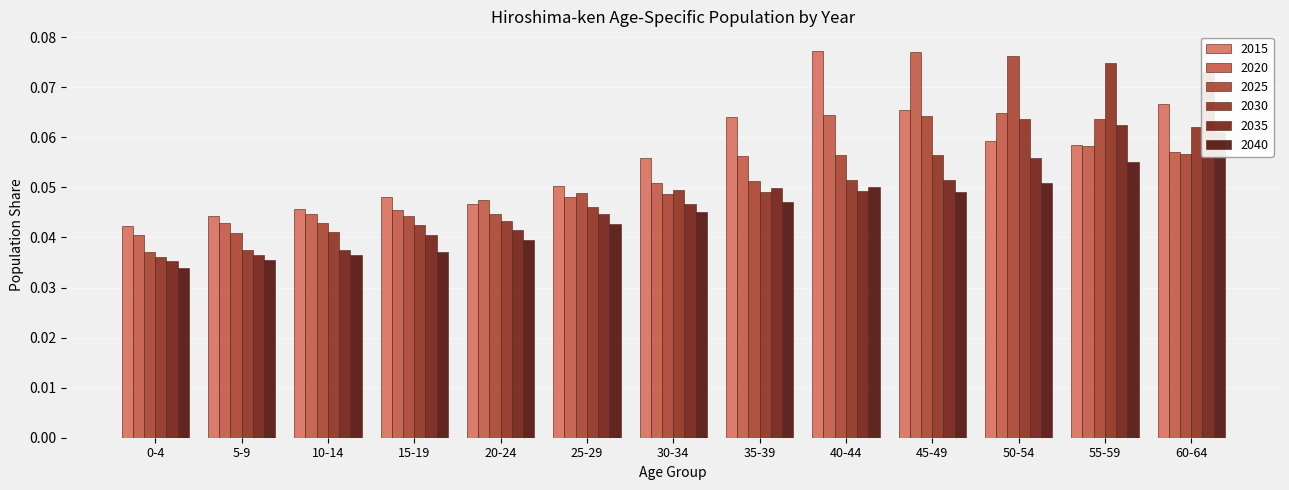

At which category does the chart reach its peak across all series?

40-44